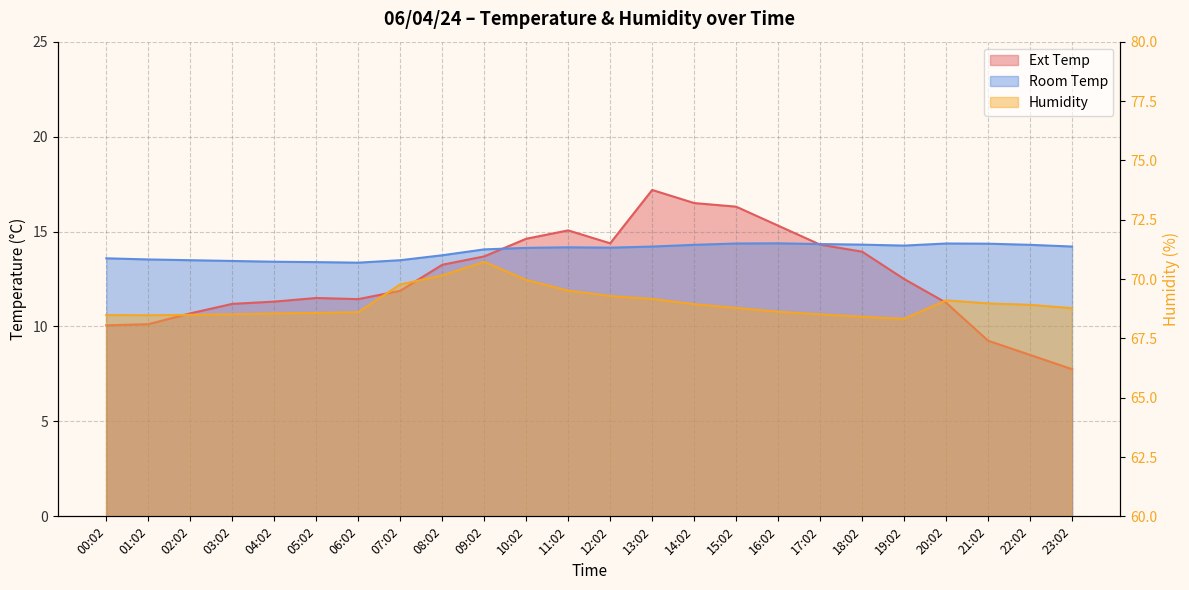

At which label does Humidity reach its minimum?

19:02